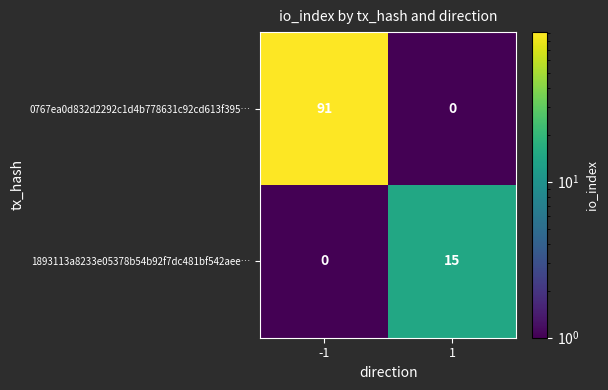

Reading left to right, transcribe all the data shown in this chart.

0767ea0d832d2292c1d4b778631c92cd613f395…: 91	0
1893113a8233e05378b54b92f7dc481bf542aee…: 0	15